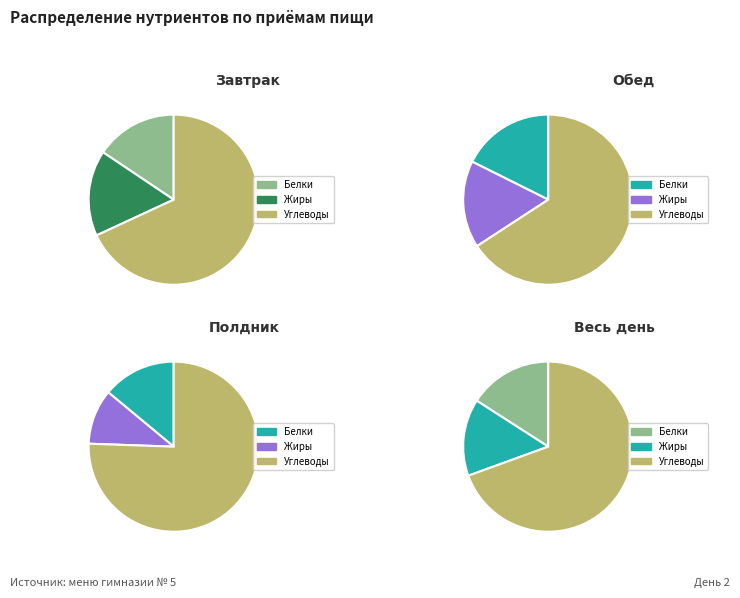

To the nearest percent, what is the difference between the Жиры and Белки slice percentages?

1%